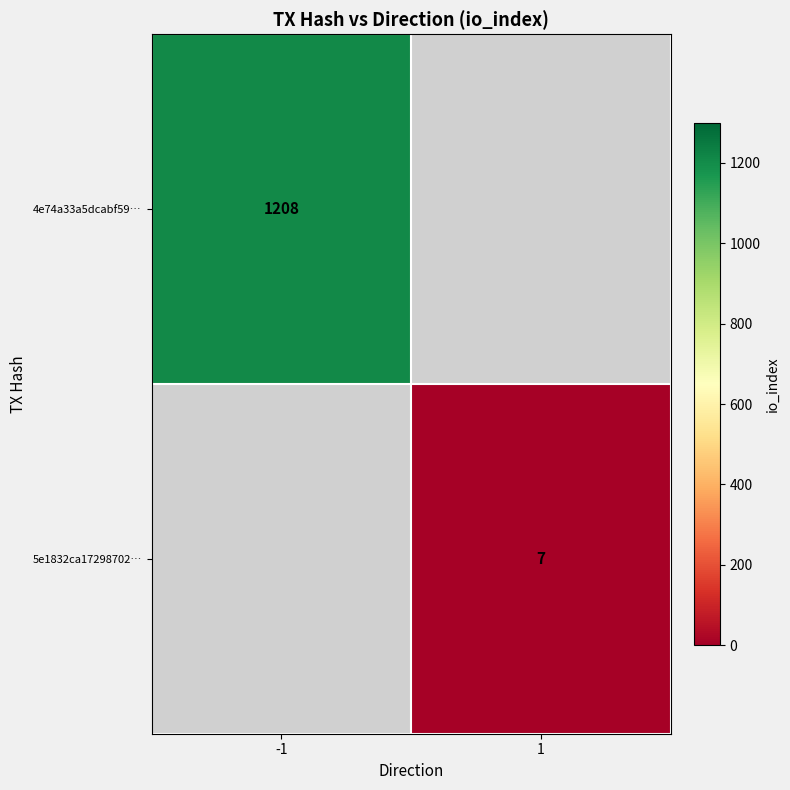

The 5e1832ca17298702… series shows 7 at 1. True or false?

True